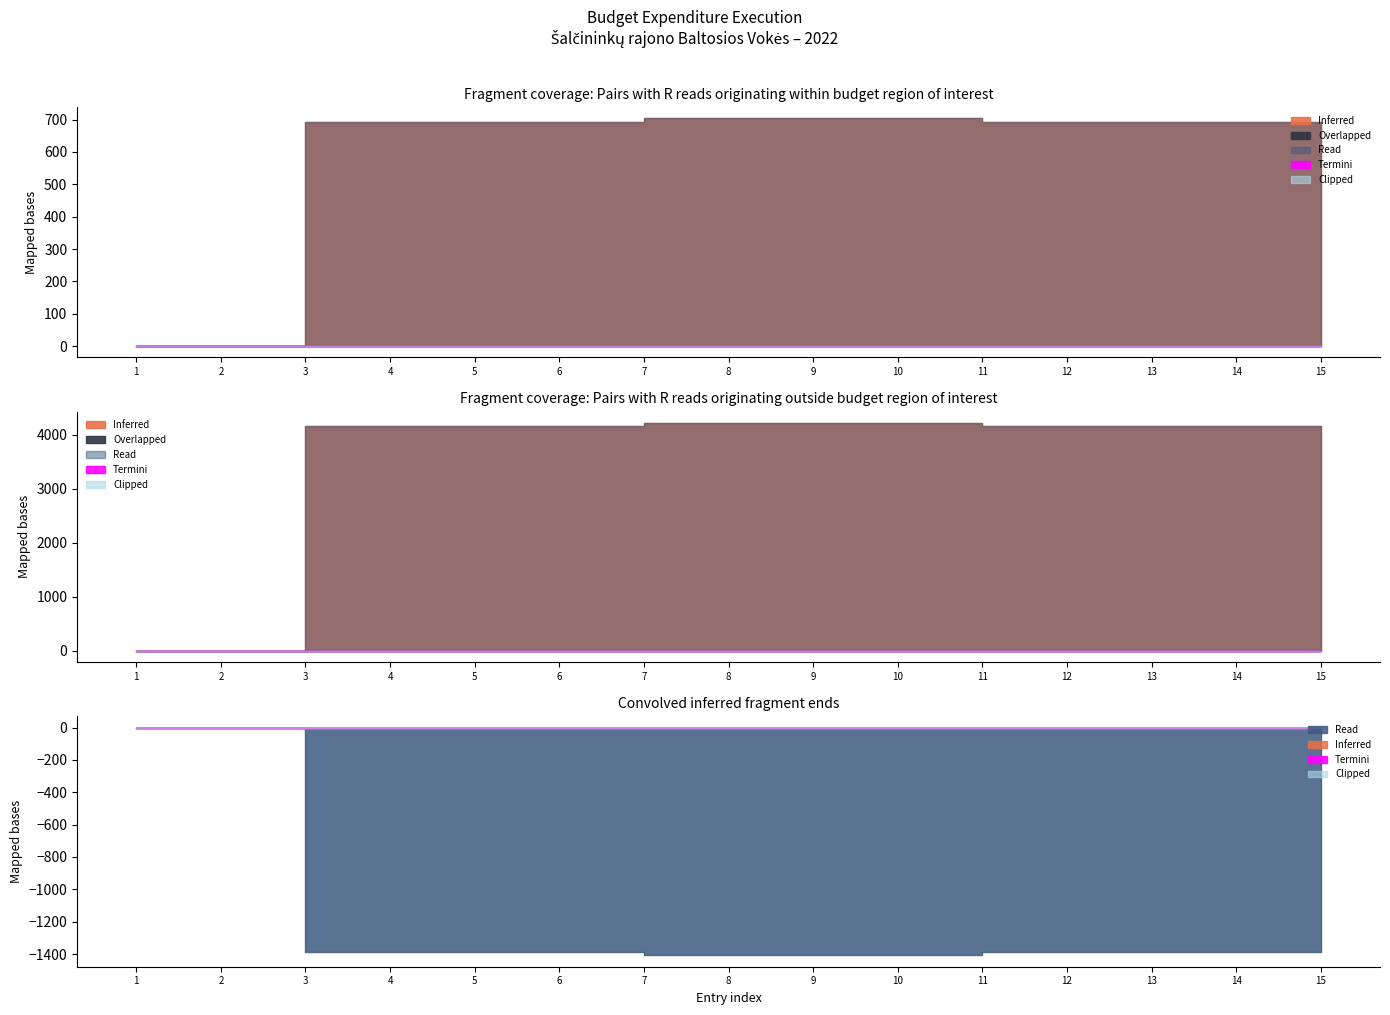

Rank the series by their maximum value, from lowest to highest.

Overlapped, Termini, Clipped, Inferred, Read